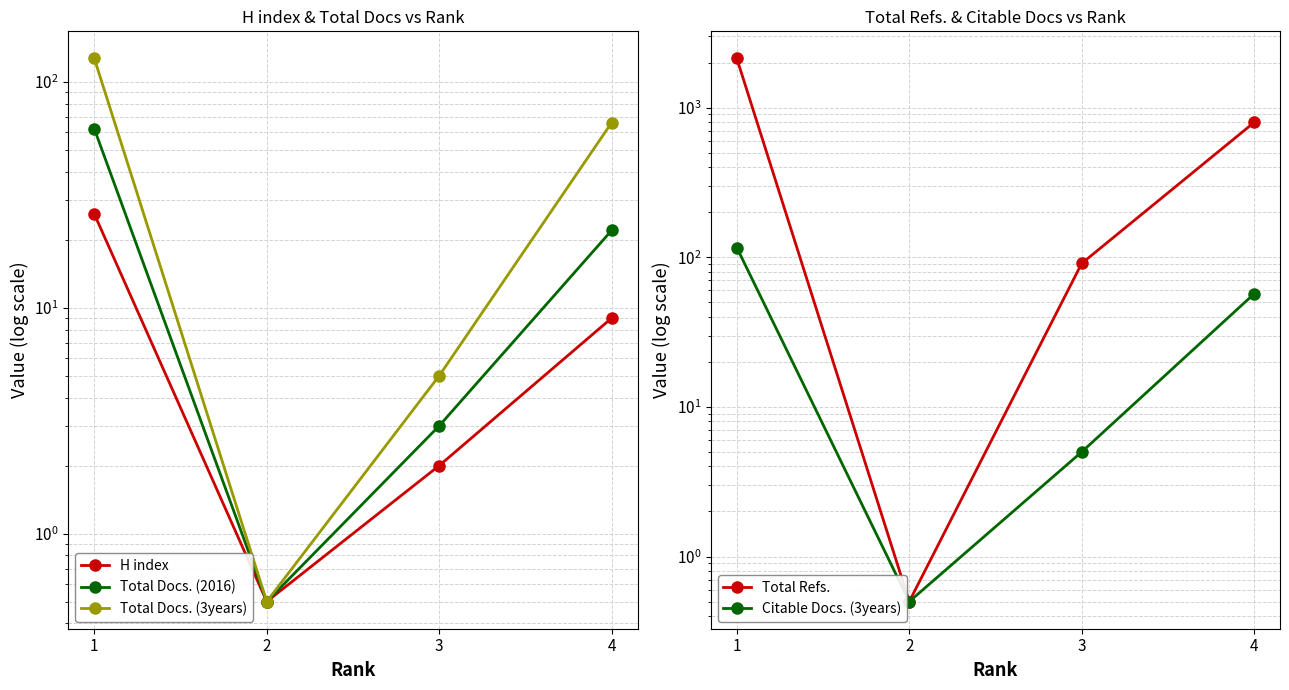

How many interior local valleys does the Total Refs. series have?

1